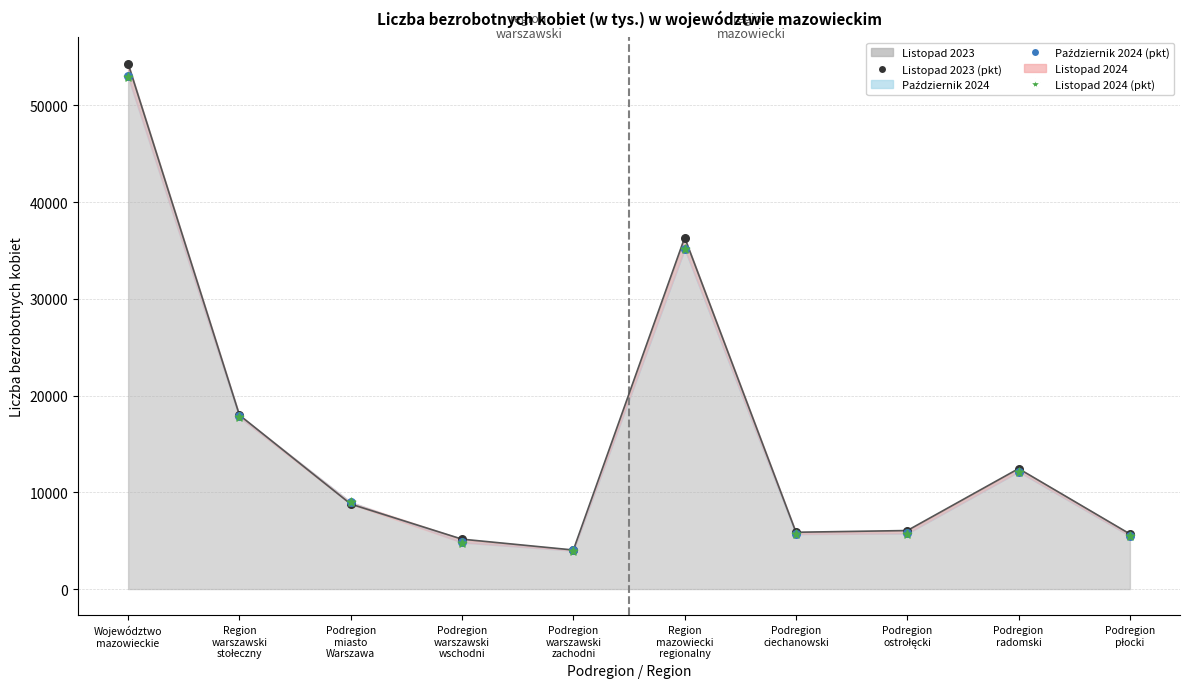

What is the total value across all series at Region mazowiecki regionalny?

106600